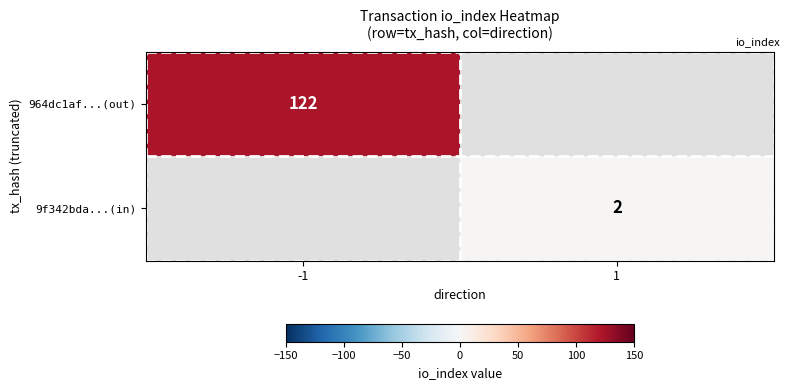

The value of 964dc1af...(out) at -1 is 122. True or false?

True